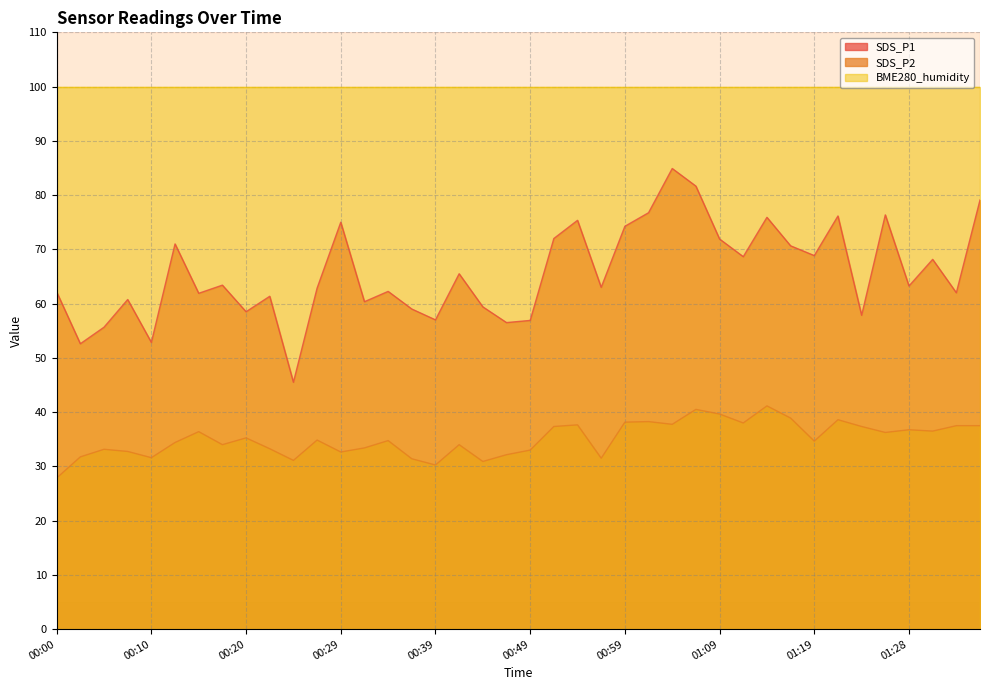

Is the value of SDS_P2 at 00:07 greater than the value of SDS_P1 at 01:28?

No